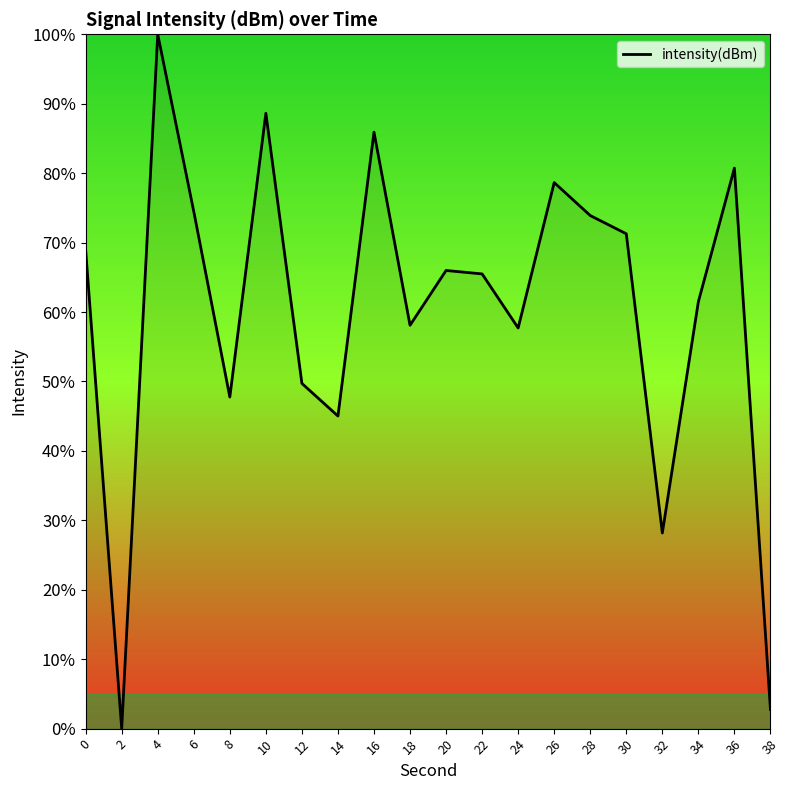

Is it true that the value at 28 is 25.8?

False